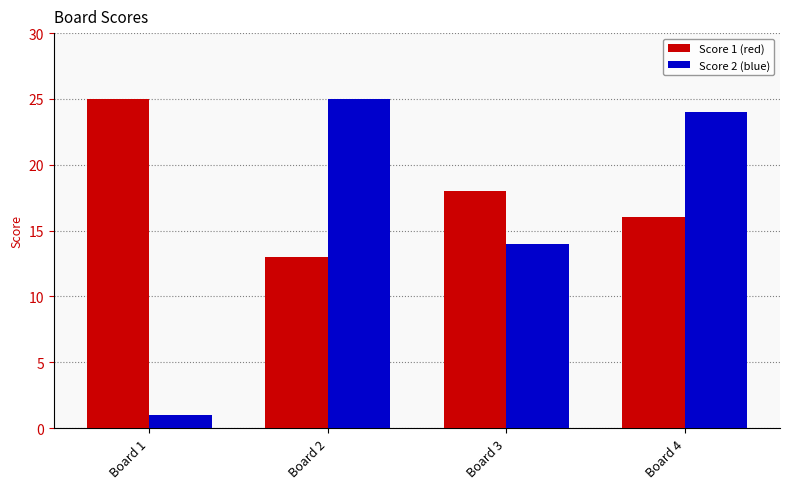

What is the total value across all series at Board 2?

38